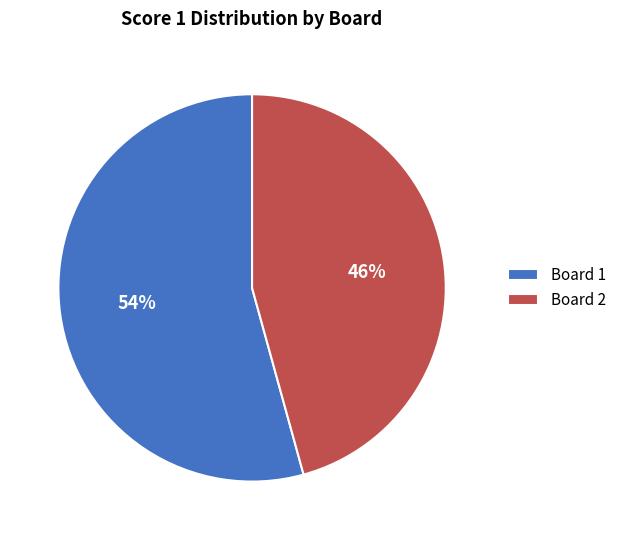

Which category has the biggest portion of the pie?

Board 1